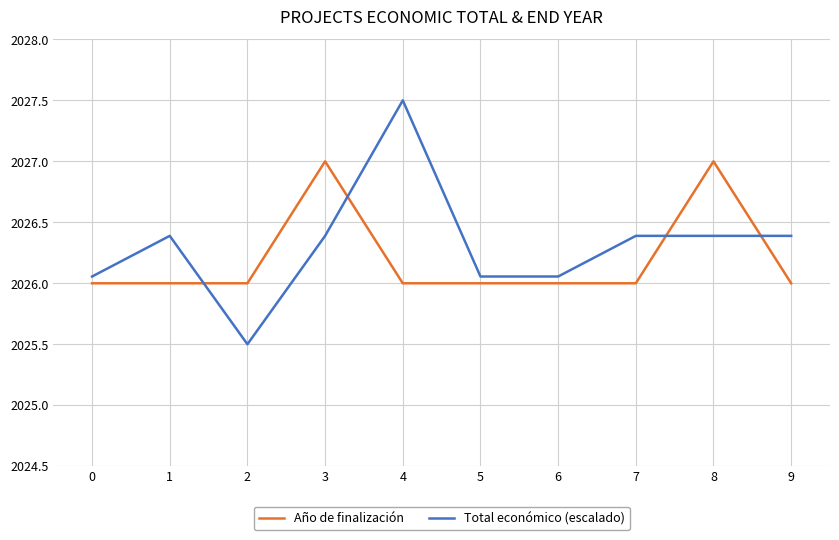

Rank the series by their maximum value, from lowest to highest.

Año de finalización, Total económico (escalado)